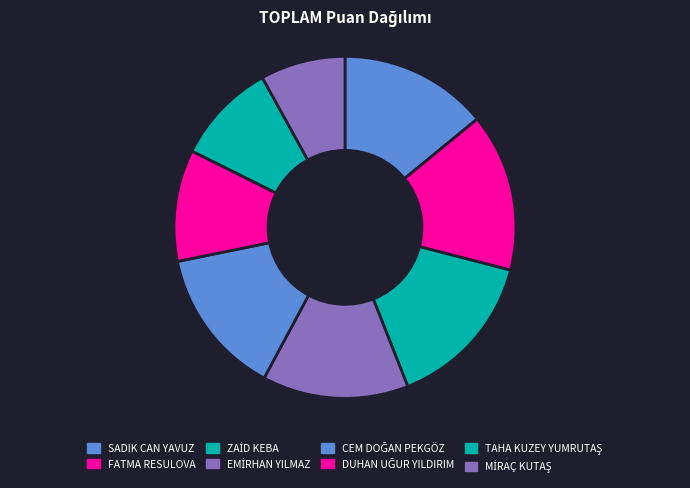

Approximately how many times larger is the value at DUHAN UĞUR YILDIRIM compared to CEM DOĞAN PEKGÖZ?

0.8